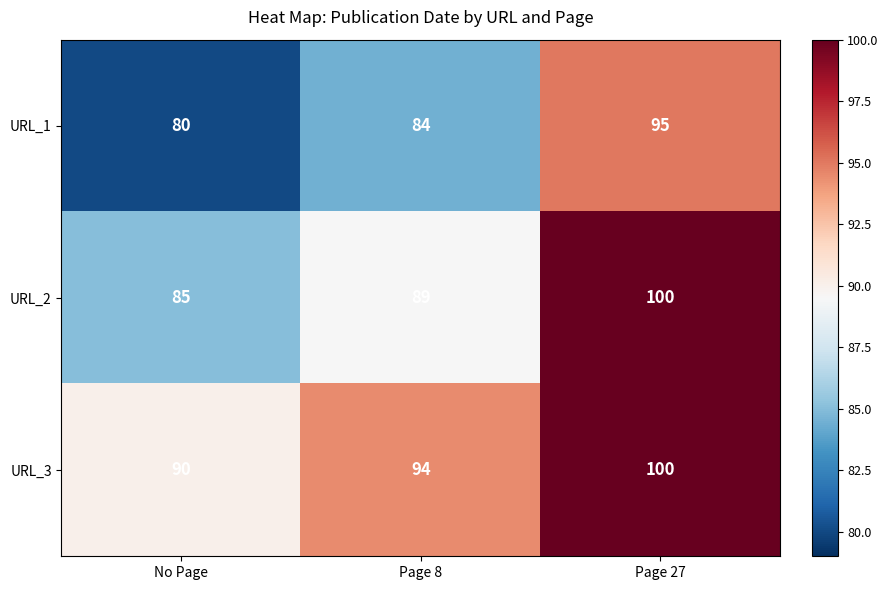

What is the spread (max minus min) of values at No Page?

10